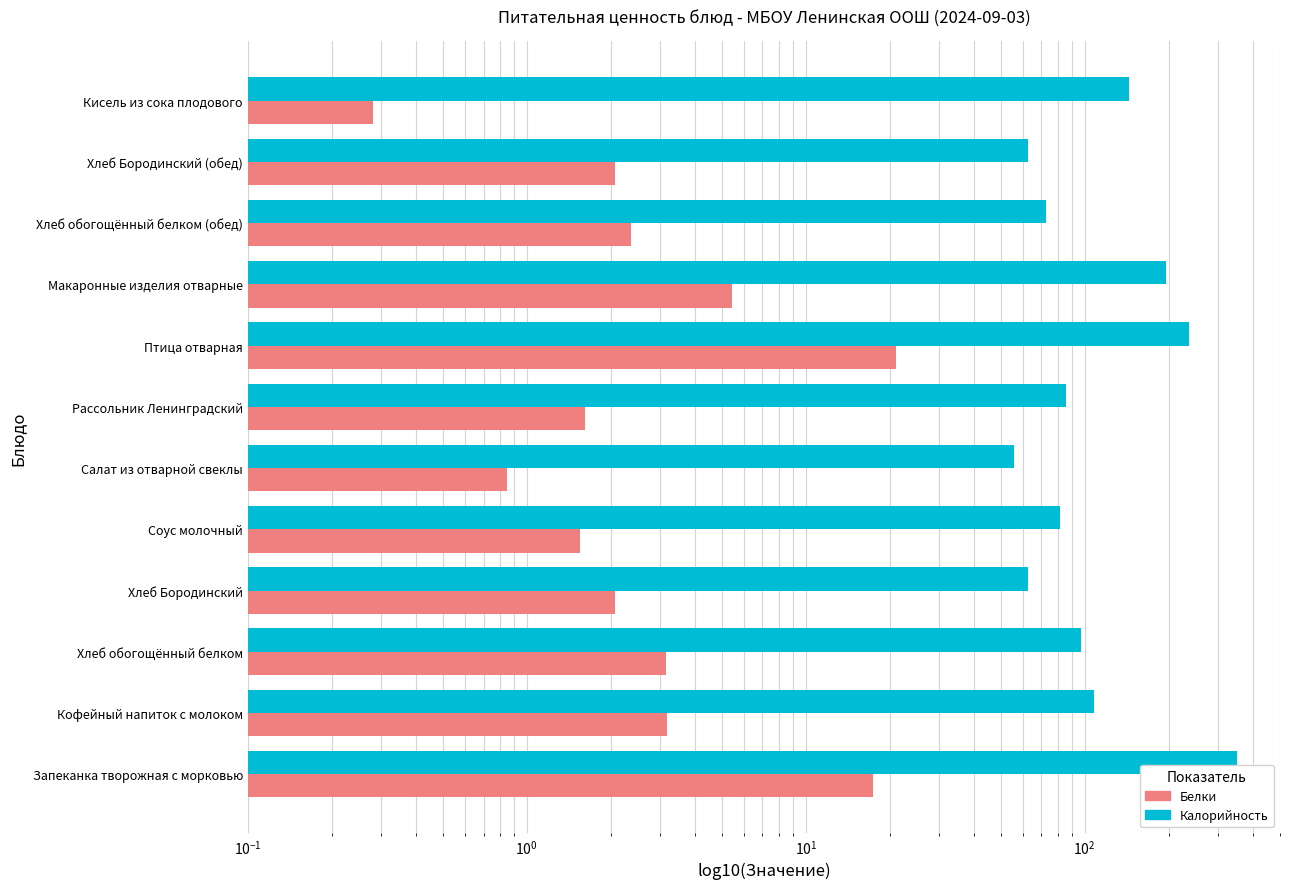

What is the difference between the maximum and second lowest values in the Калорийность series?

288.6